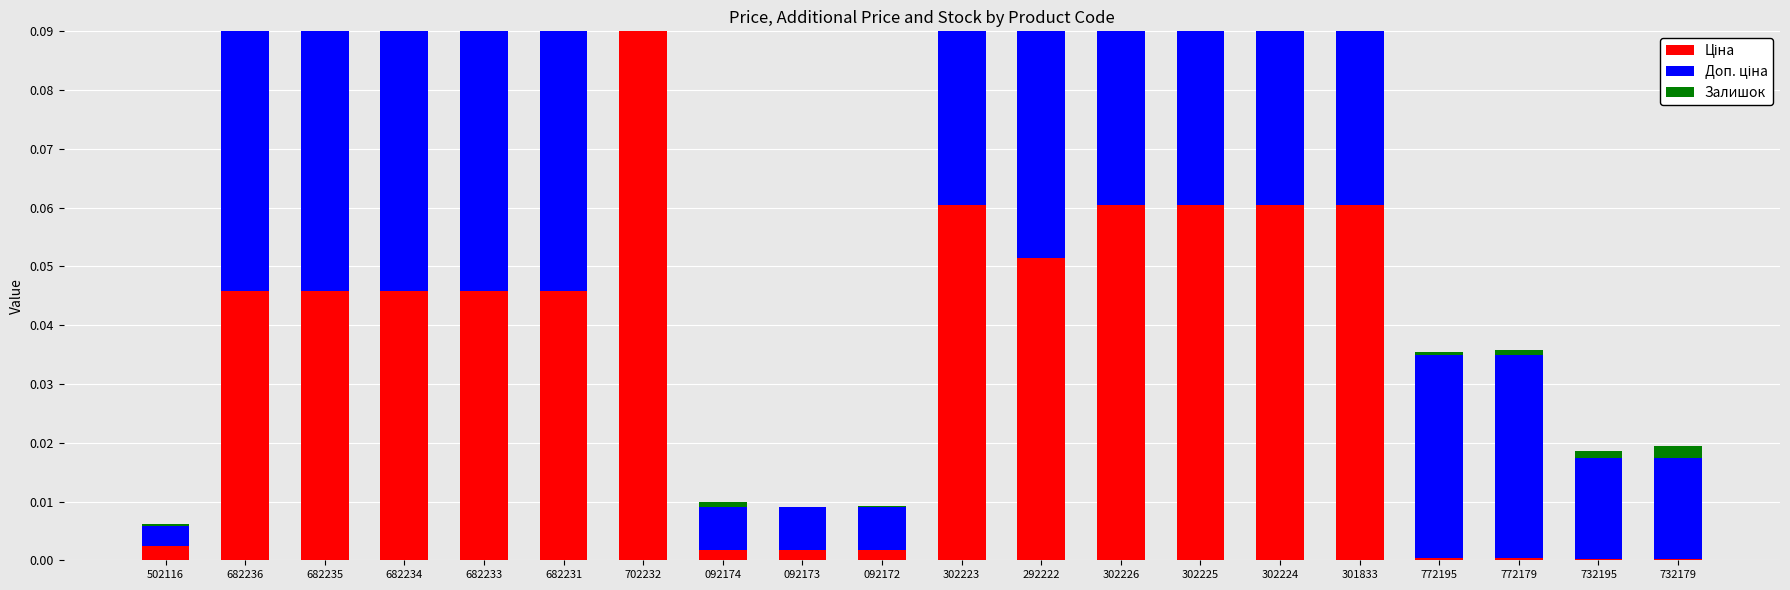

What is the label of the 7th bar from the left?

702232